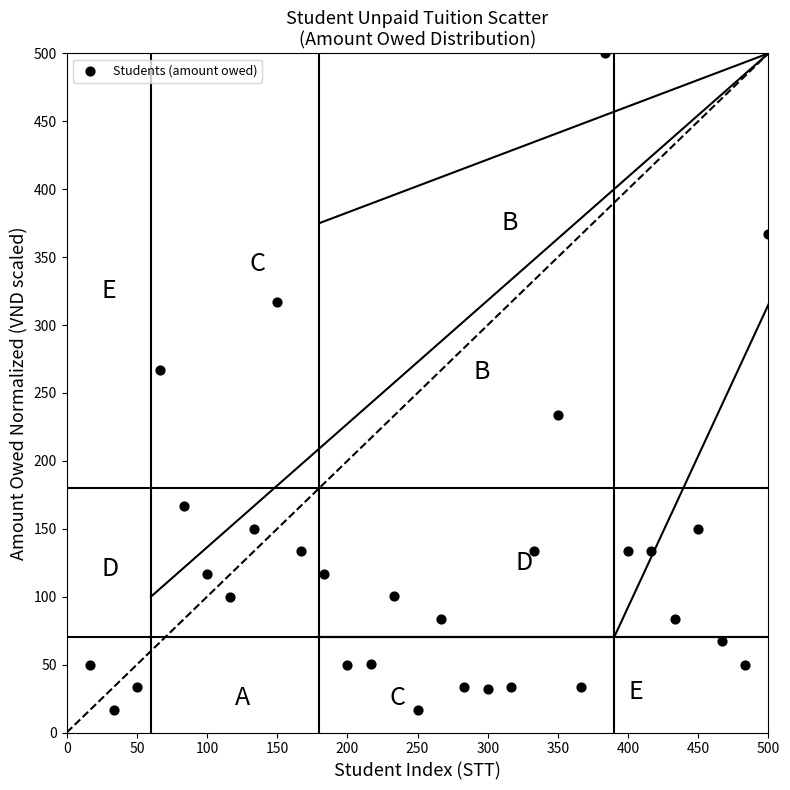

What is the range of X values (max minus min)?

483.3